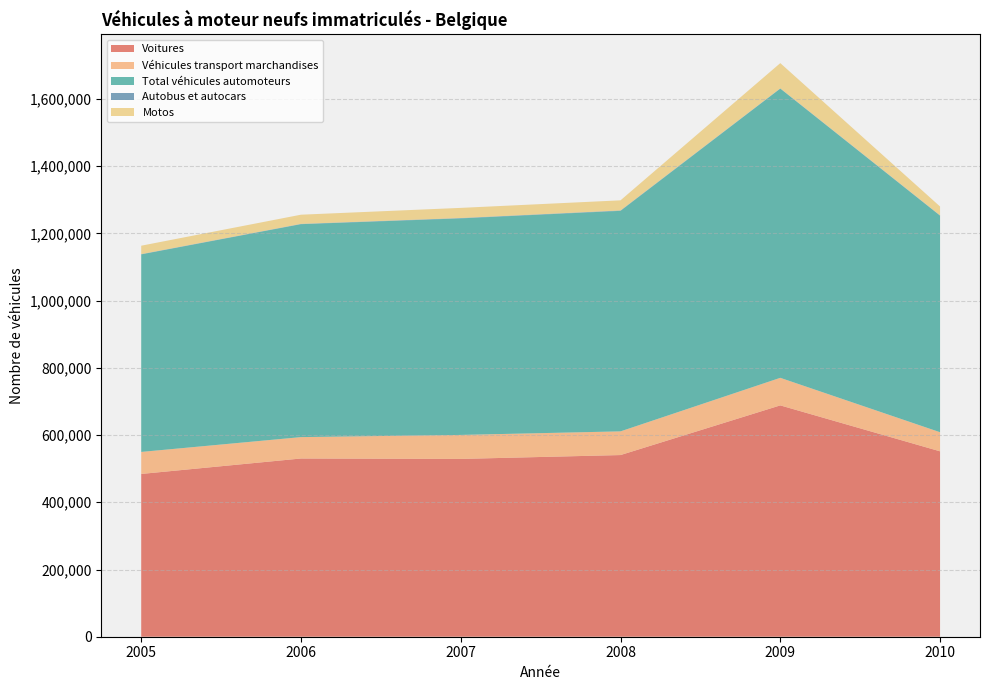

Reading left to right, extract all data points from this chart.

Voitures: 484317	530296	529025	540542	688333	551661
Véhicules transport marchandises: 65536	63651	71414	70497	82013	56793
Total véhicules automoteurs: 587764	633570	644313	656112	860495	644275
Autobus et autocars: 856	914	1093	1207	890	1020
Motos: 24977	27290	30143	30112	74999	26343